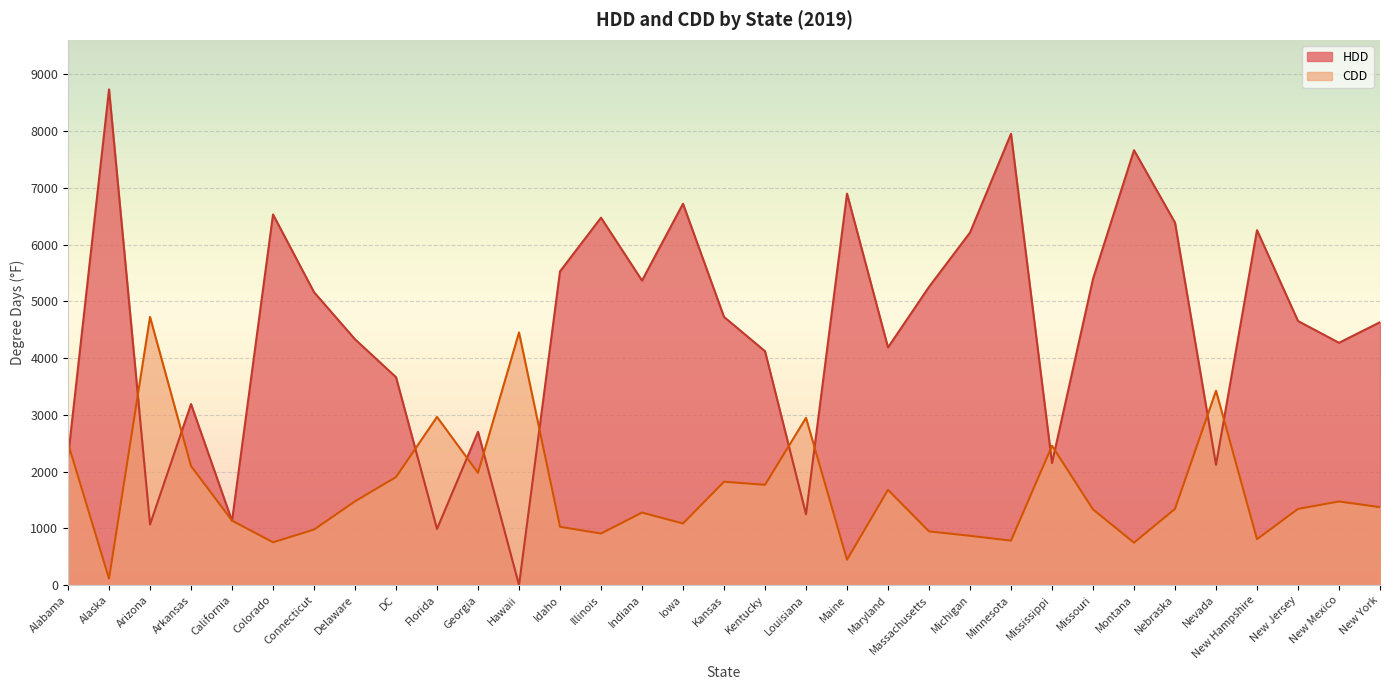

Where is the first local maximum for HDD?

Alaska